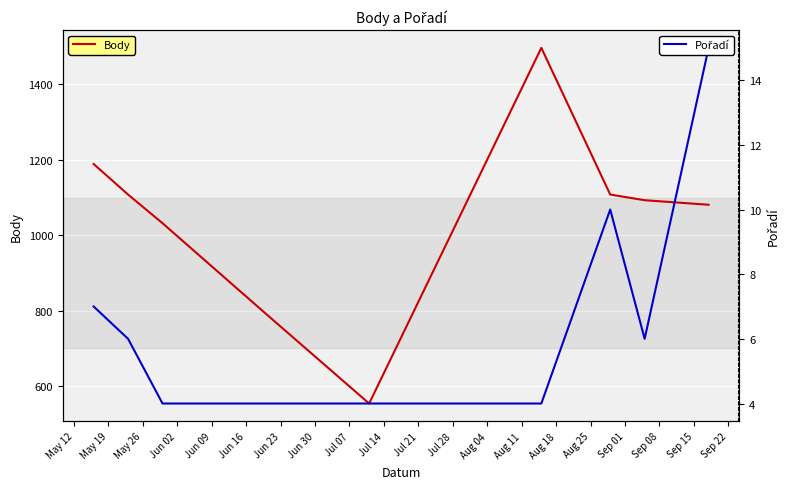

What is the sum of the Body values at Jun 09 and Jun 23?

1662